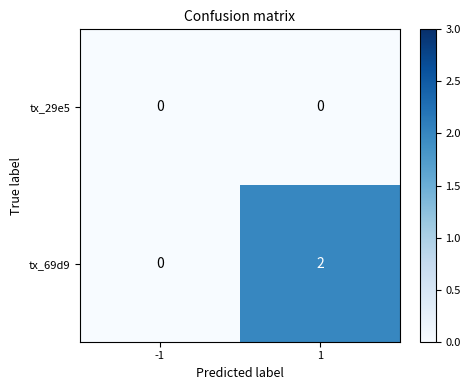

Rank the series at 1 from highest to lowest value.

tx_69d9, tx_29e5